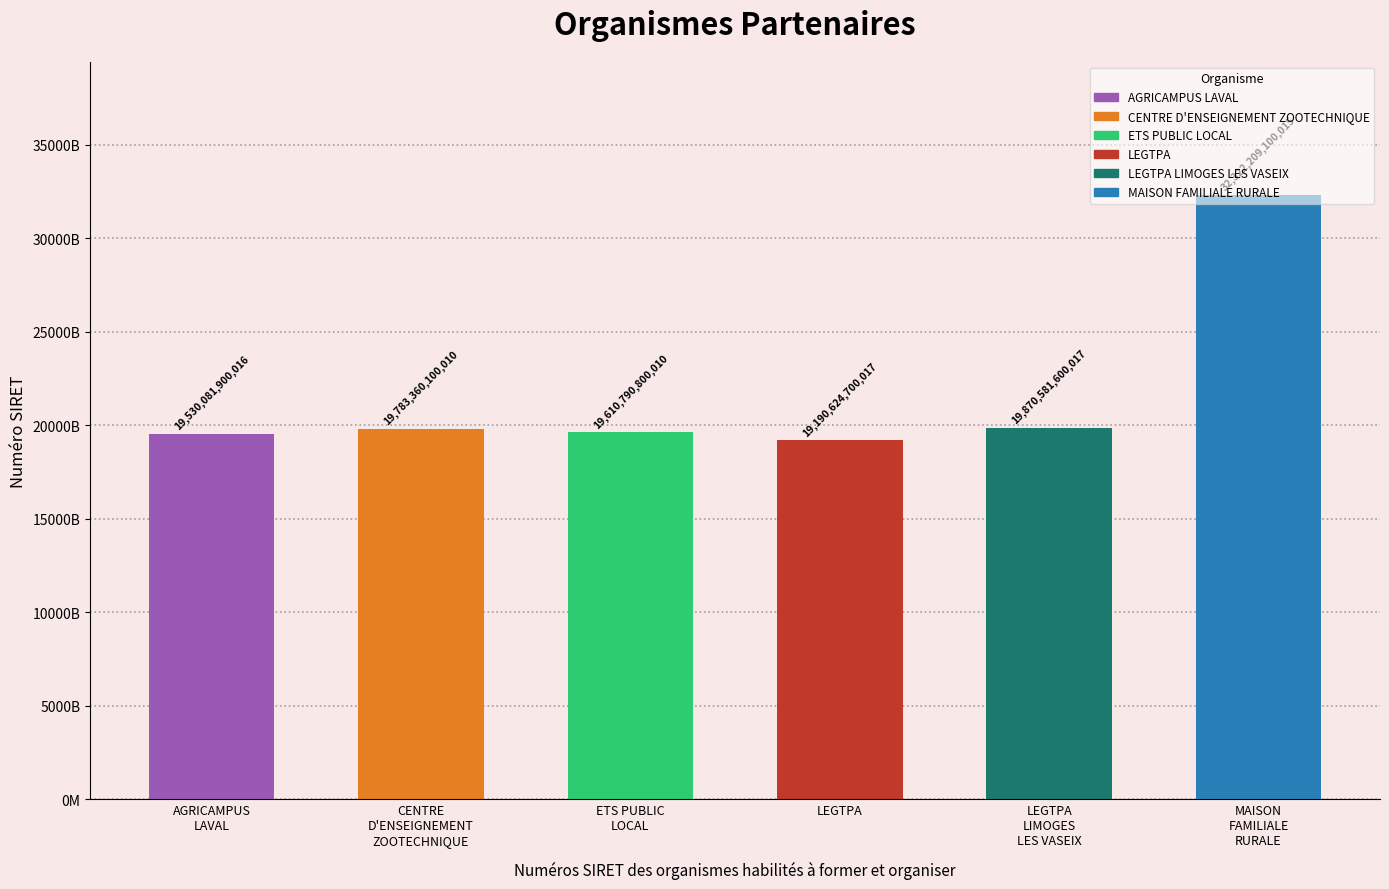

Reading left to right, what are all the values shown in this chart?

AGRICAMPUS
LAVAL=19530081900016	CENTRE
D'ENSEIGNEMENT
ZOOTECHNIQUE=19783360100010	ETS PUBLIC
LOCAL=19610790800010	LEGTPA=19190624700017	LEGTPA
LIMOGES
LES VASEIX=19870581600017	MAISON
FAMILIALE
RURALE=32322209100015